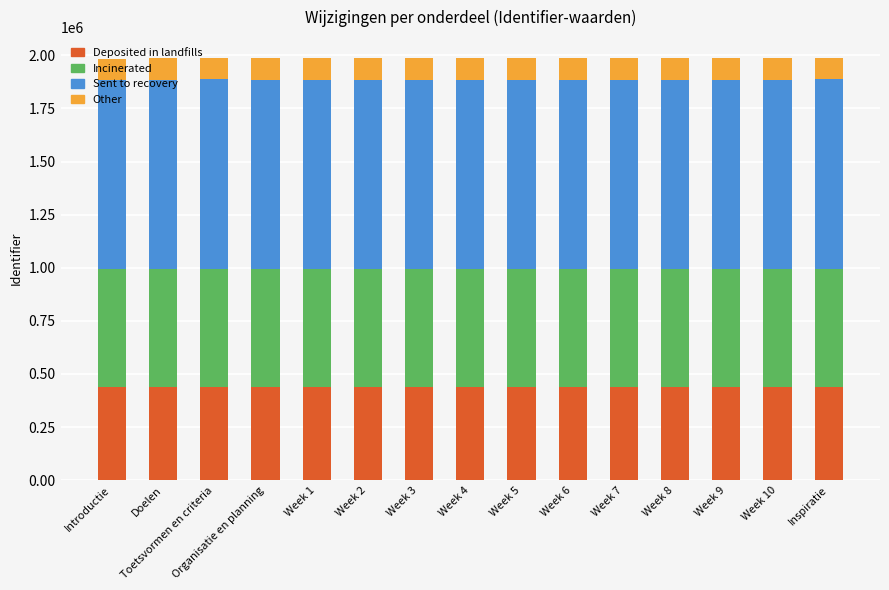

How many values in the Deposited in landfills series are below 436781?

6